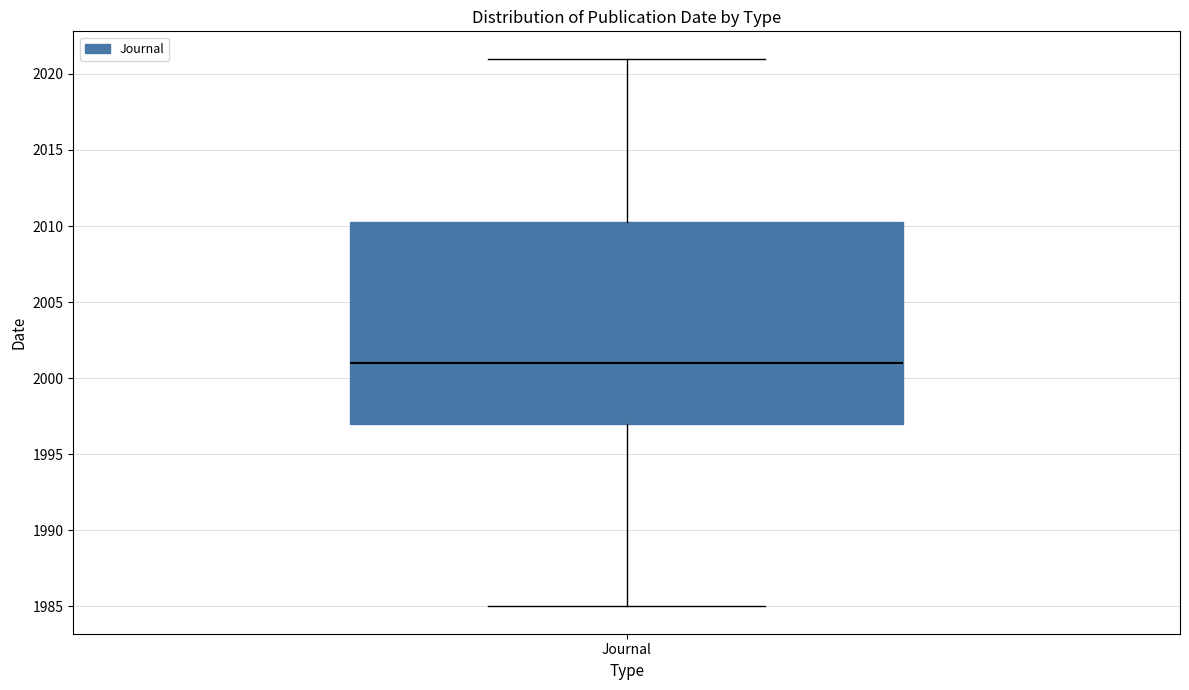

Transcribe this box plot: give where the median line is, the range the box spans, and where the two whiskers end, as read against the y-axis. The values are not printed on the chart, so give them approximately, as read against the axis.

median 2001.0, box 1997.0 to 2010.5, whiskers 1985.0 to 2021.0